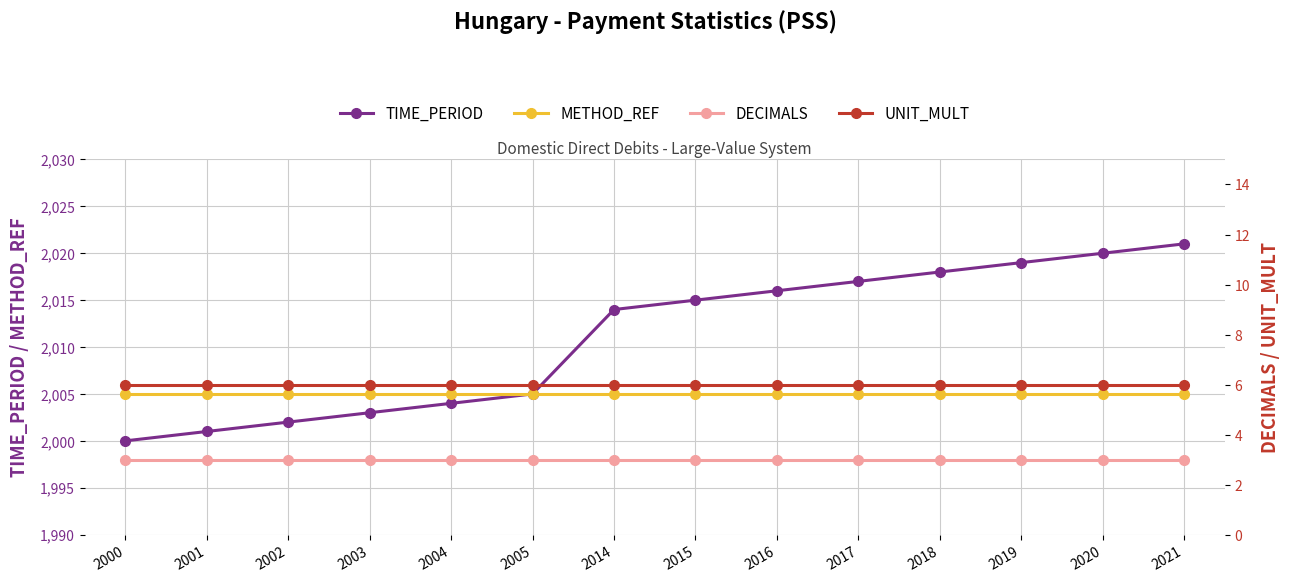

What is the value of the DECIMALS point at the 11th from the left?

3